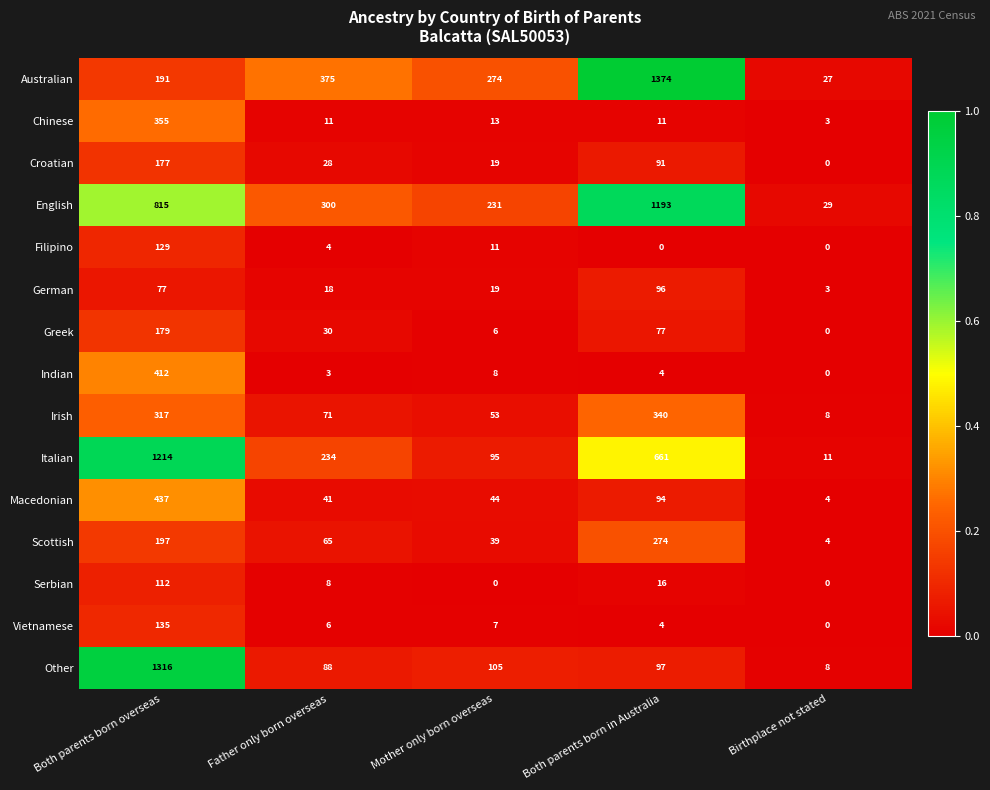

What is the difference between the highest and lowest values at Mother only born overseas?

274